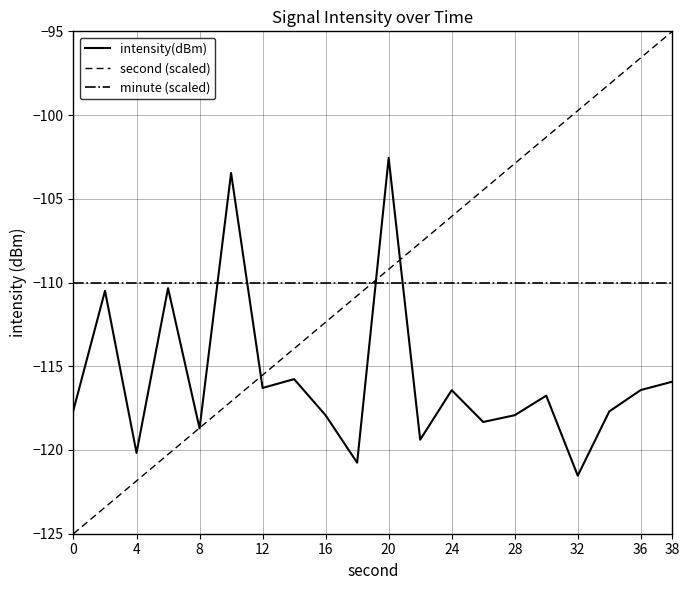

How many times do second (scaled) and minute (scaled) cross each other?

1